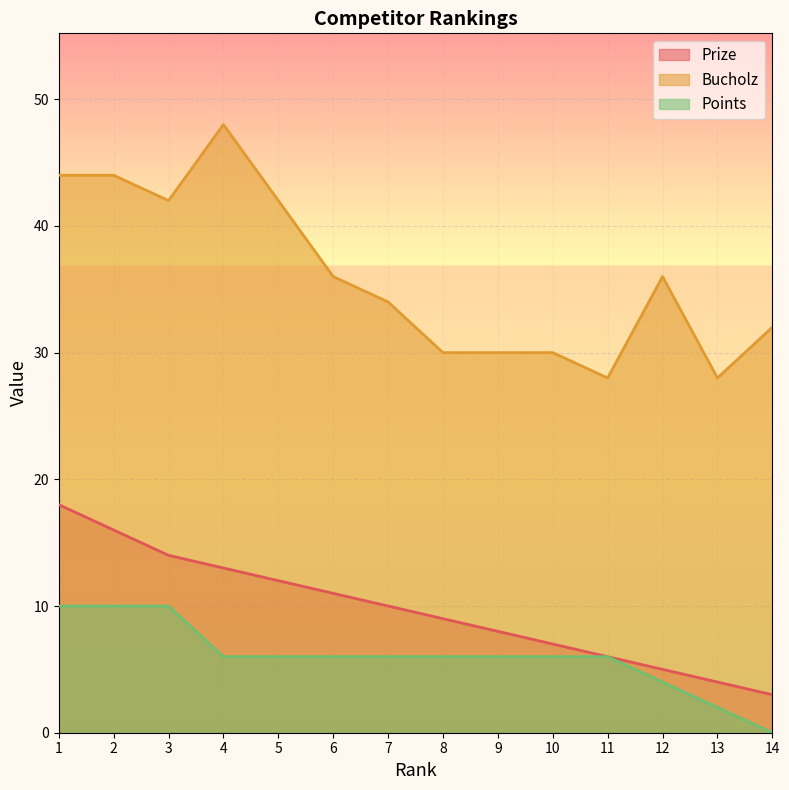

True or false: Bucholz has a value of 32 at 14.

True